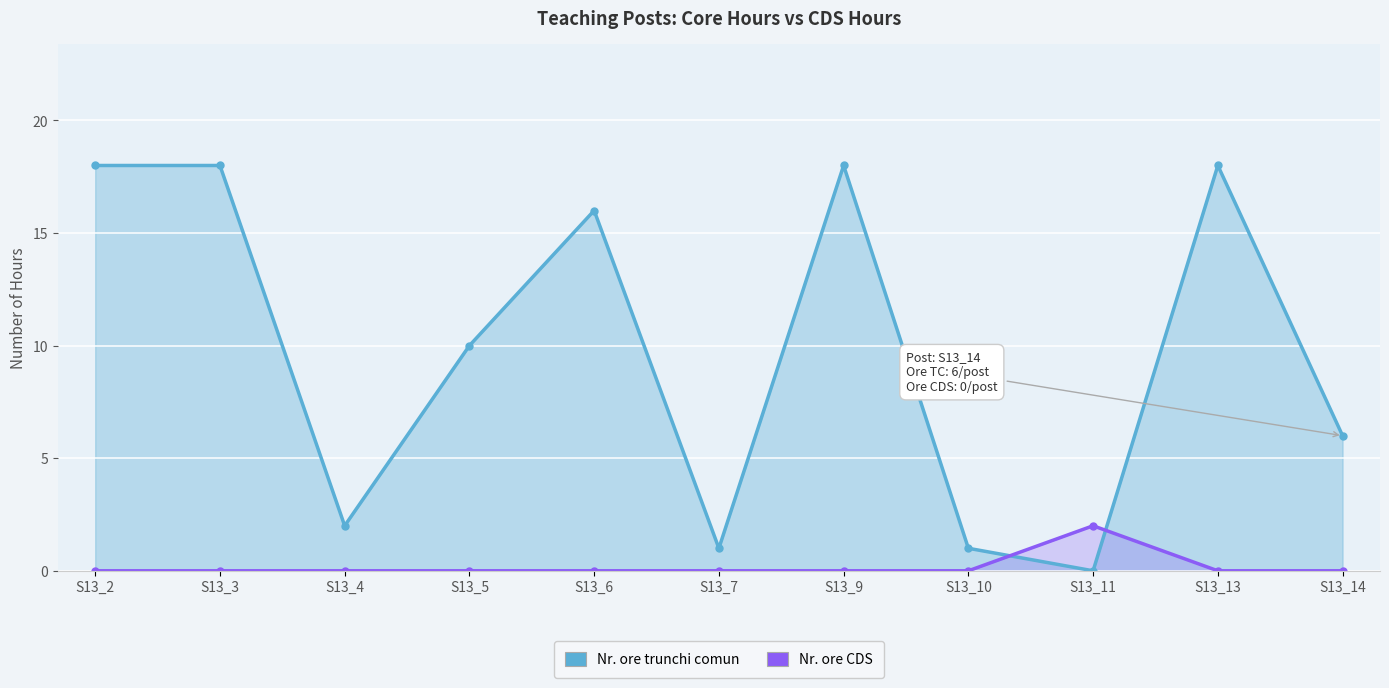

Reading right to left, extract all data points from this chart.

Nr. ore trunchi comun: S13_14=6	S13_13=18	S13_11=0	S13_10=1	S13_9=18	S13_7=1	S13_6=16	S13_5=10	S13_4=2	S13_3=18	S13_2=18
Nr. ore CDS: S13_14=0	S13_13=0	S13_11=2	S13_10=0	S13_9=0	S13_7=0	S13_6=0	S13_5=0	S13_4=0	S13_3=0	S13_2=0